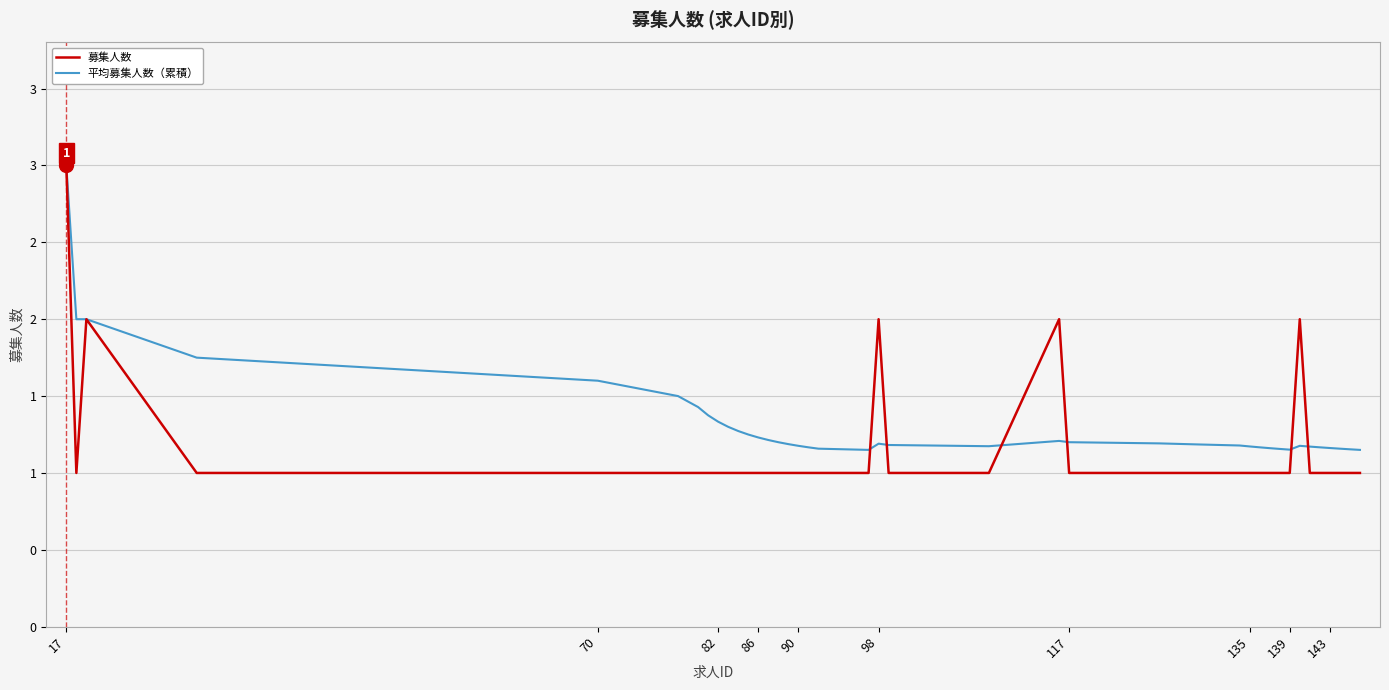

Does the chart display data point markers on the line(s)?

No